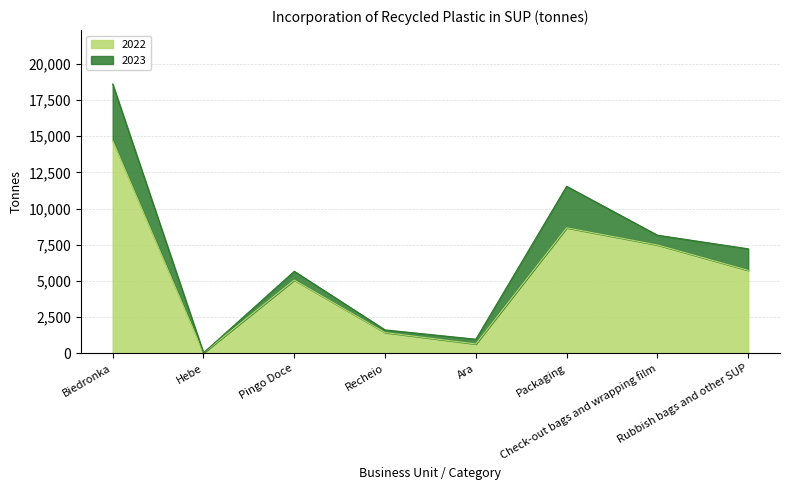

Which series has the widest spread of values?

2023